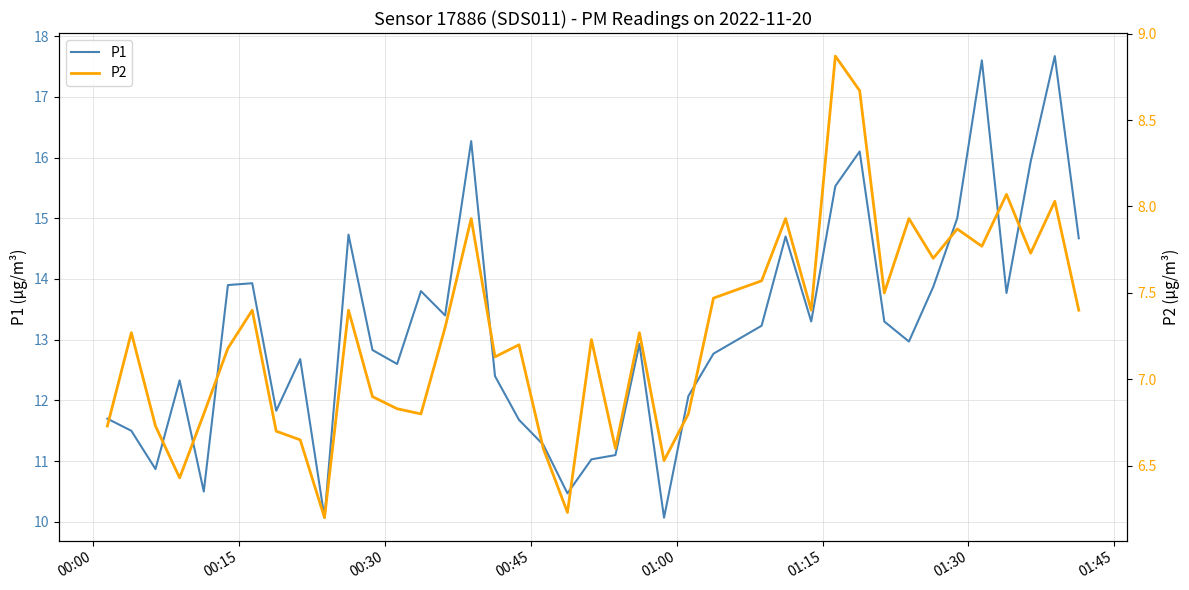

What is the maximum value for P1?

17.7